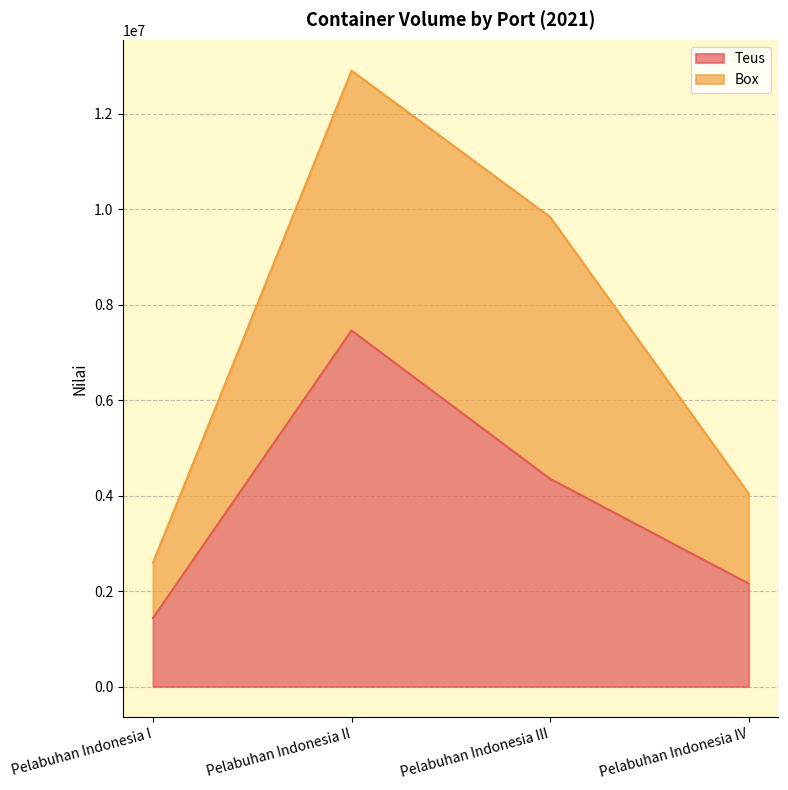

Where does the data first go above 4353010?

Pelabuhan Indonesia II